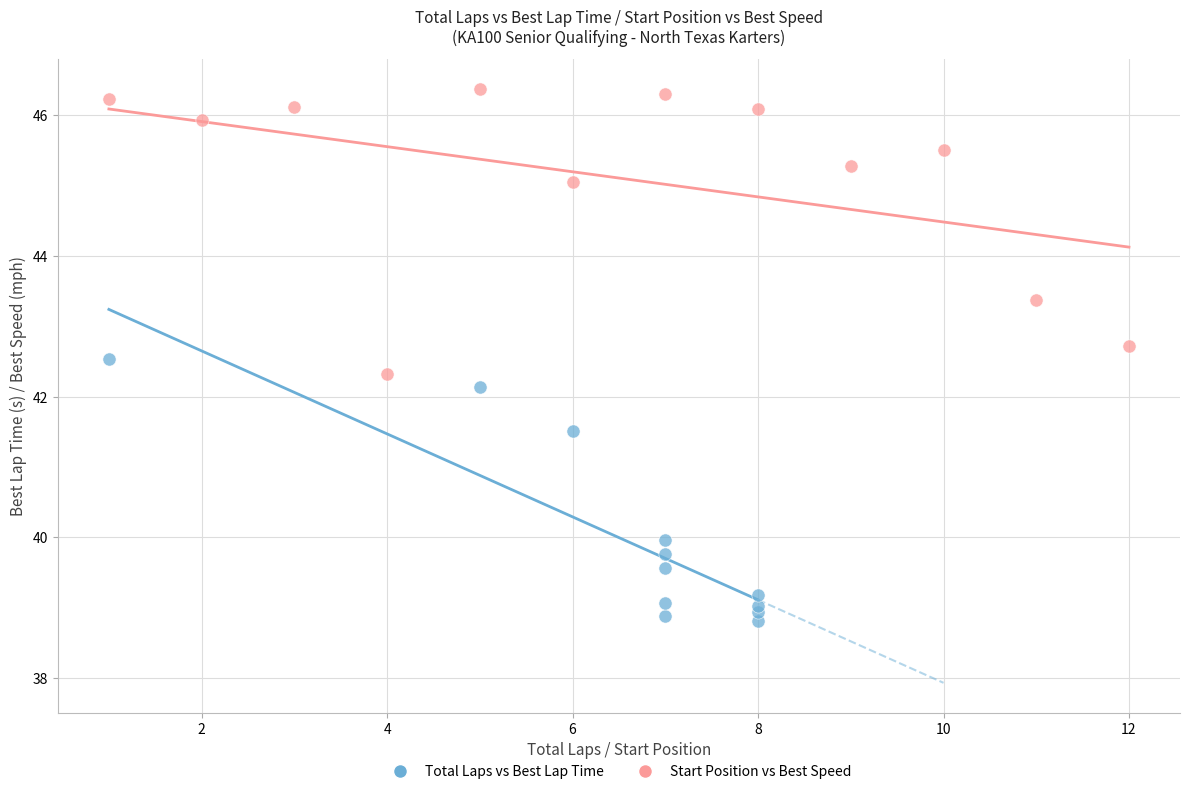

Which series has the largest Y range (max minus min)?

Start Position vs Best Speed